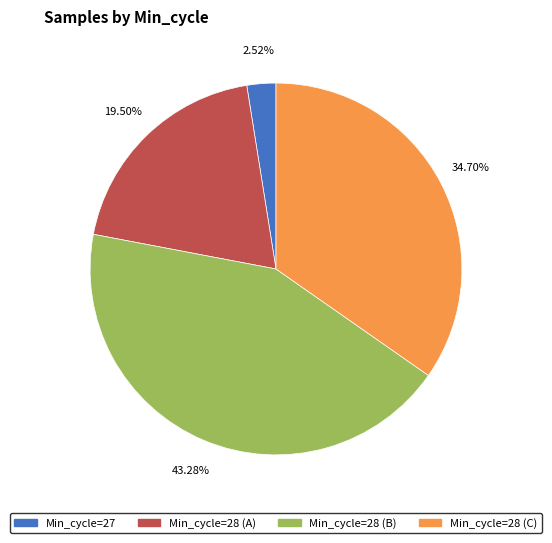

Does any single category account for the majority?

No